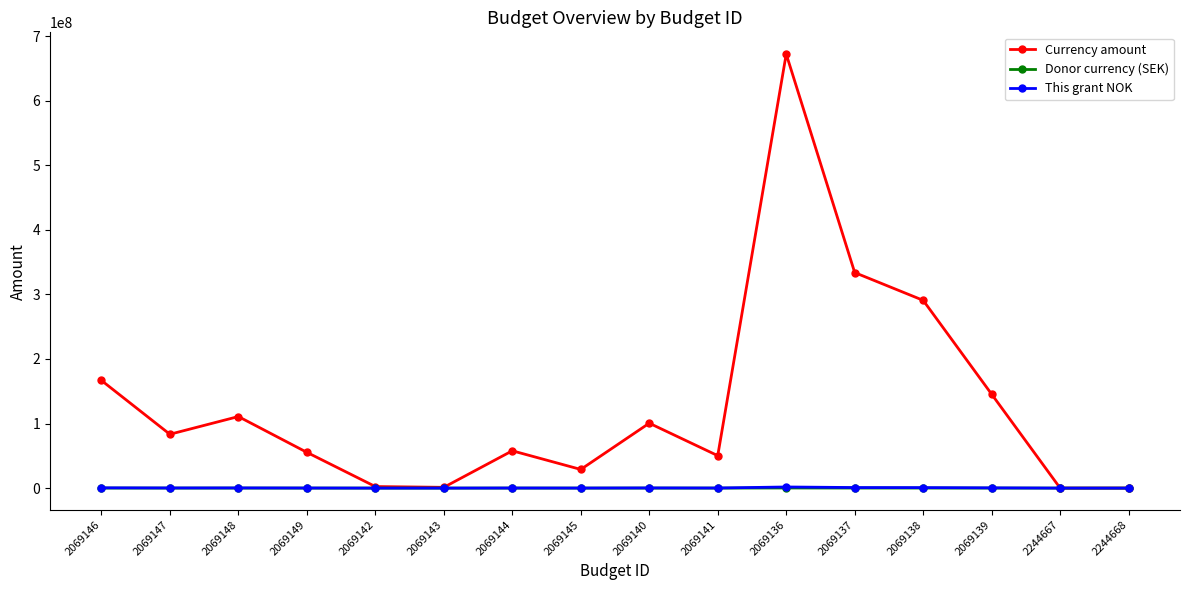

What is the average value of the Currency amount series?

131256562.7